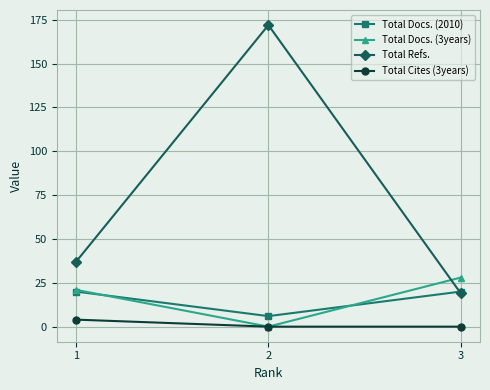

Is this an area chart (filled region under the line)?

No